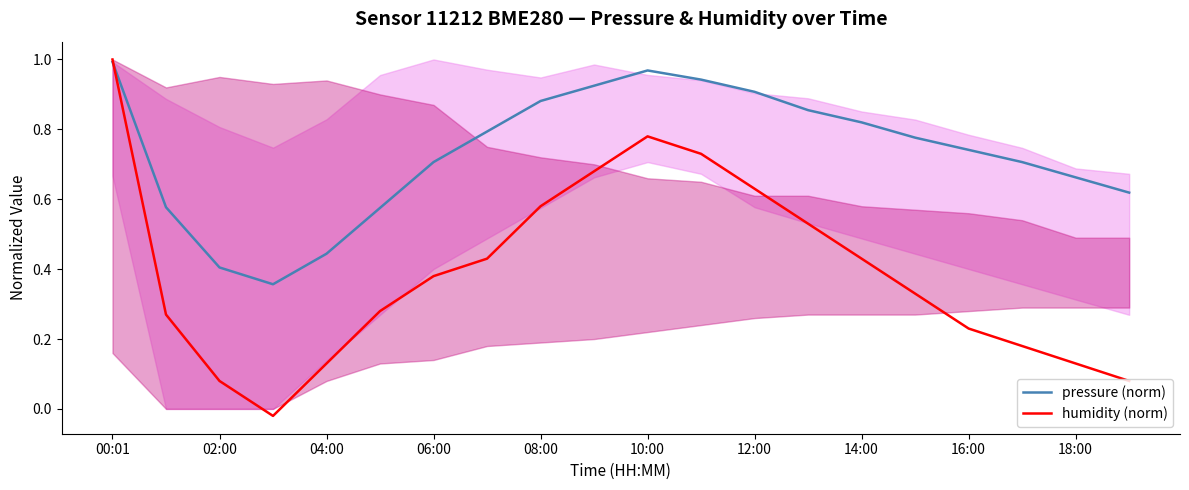

What is the sum of all pressure (norm) values?

14.7